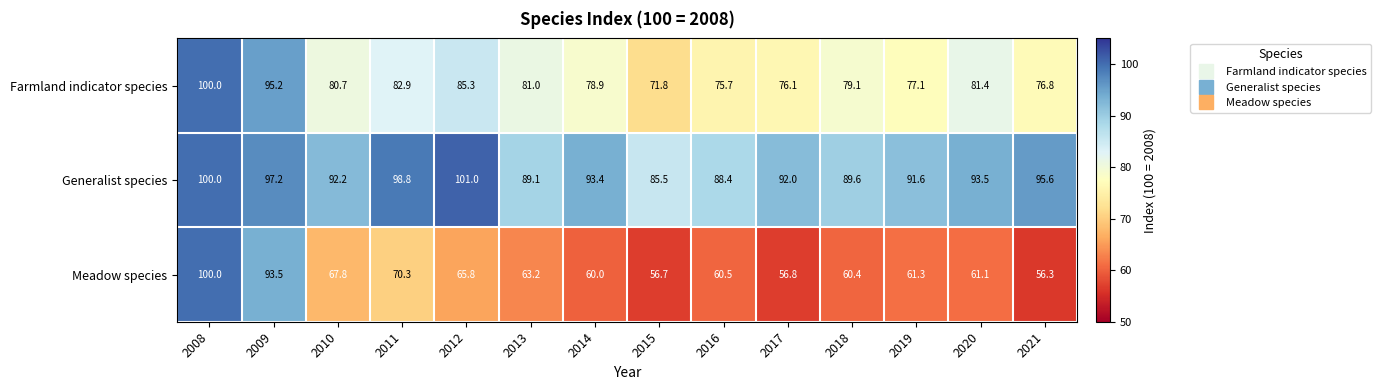

At which category is the sum across all series the highest?

2008